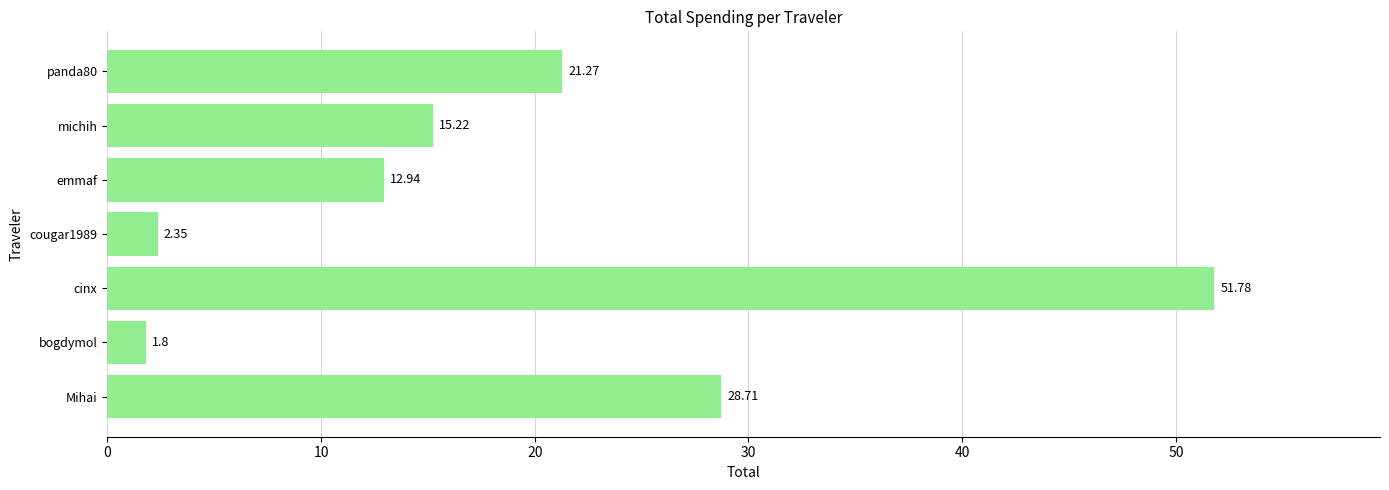

What is the difference between the values at bogdymol and cinx?

50.0